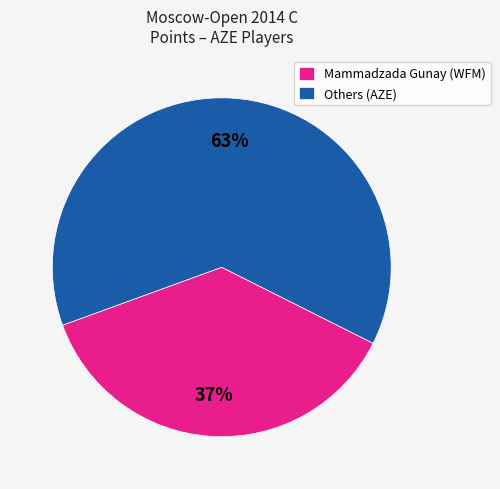

To the nearest percent, what is the average slice percentage?

50%